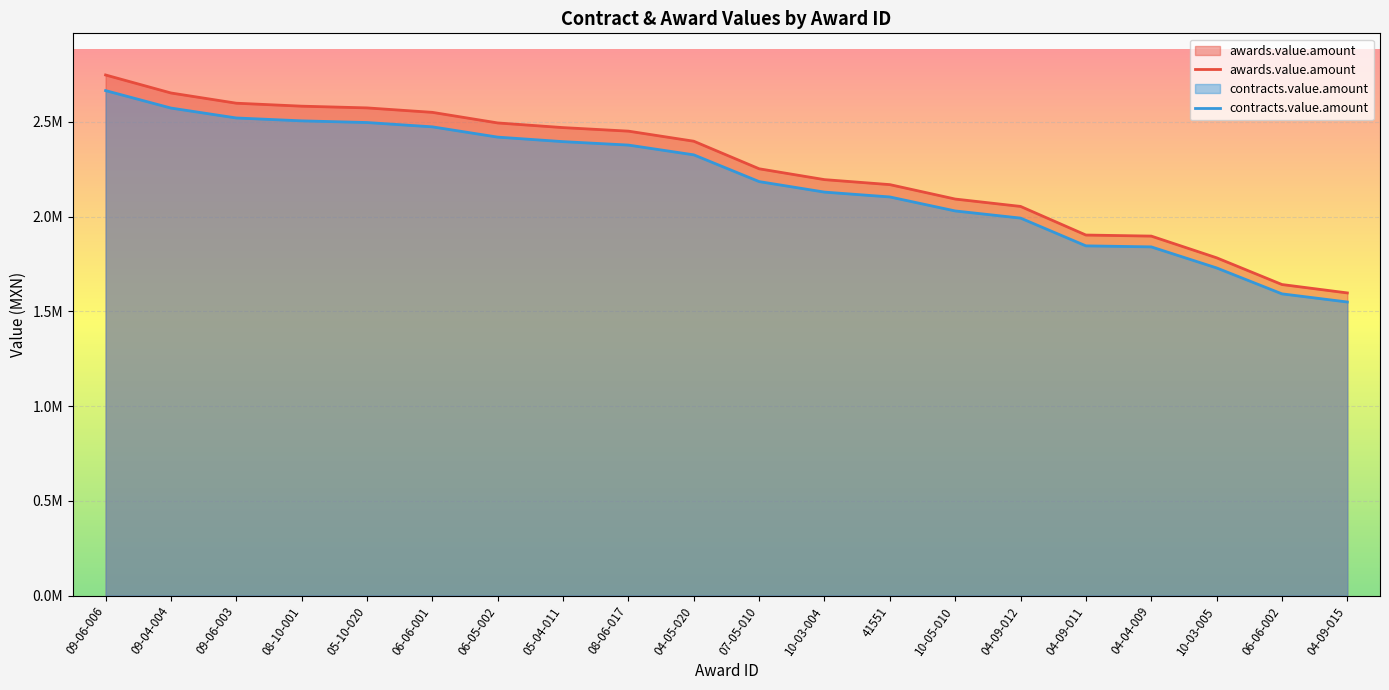

What is the minimum value for contracts.value.amount?

1549067.5